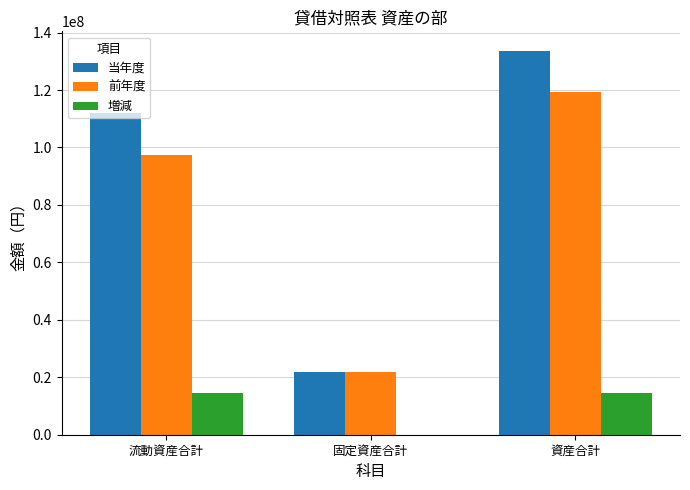

Which series changed the most between 固定資産合計 and 資産合計?

当年度